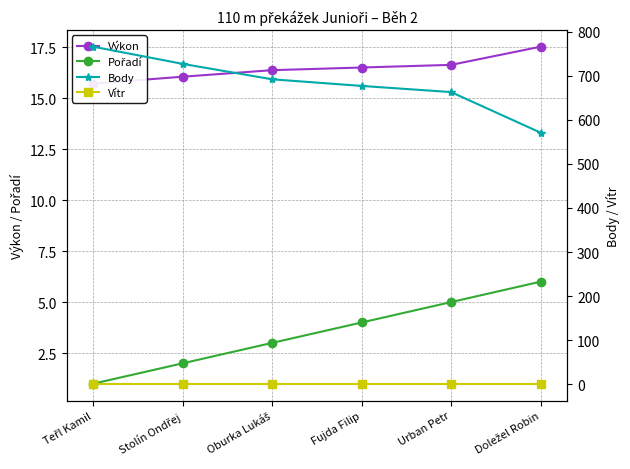

What is the difference between the highest and lowest values at Doležel Robin?

569.9